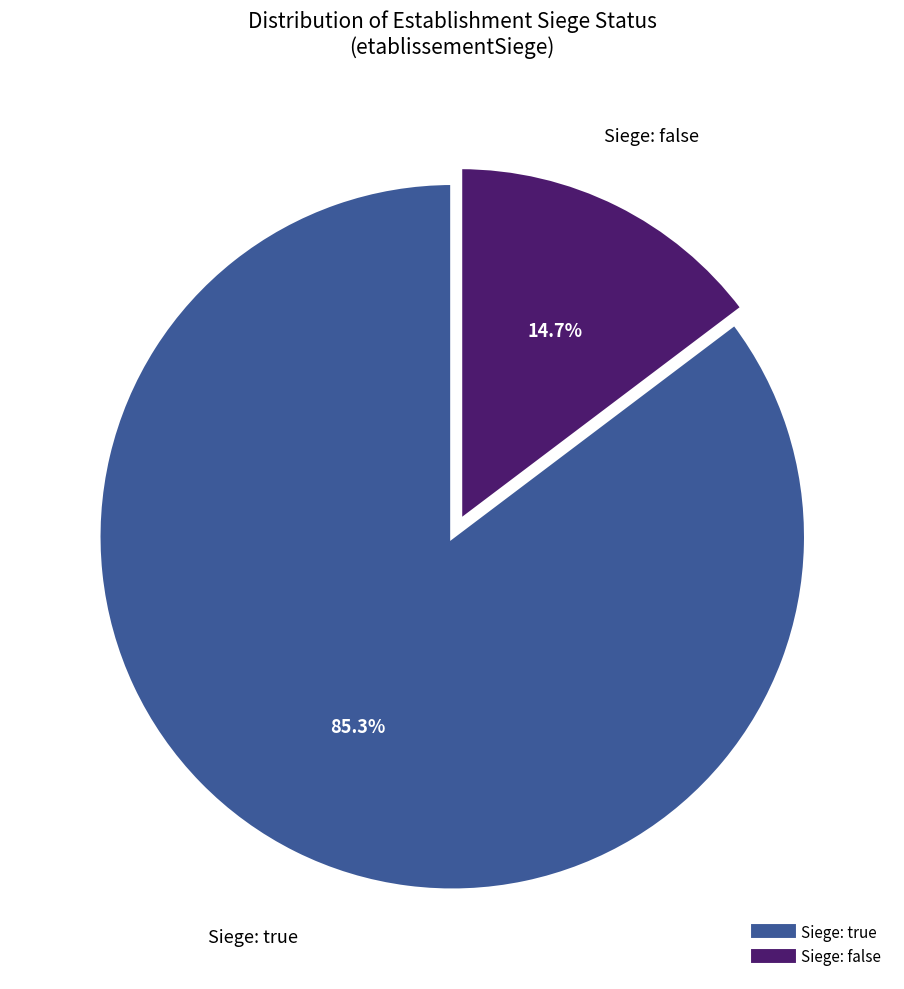

Is there a majority slice in this chart?

Yes